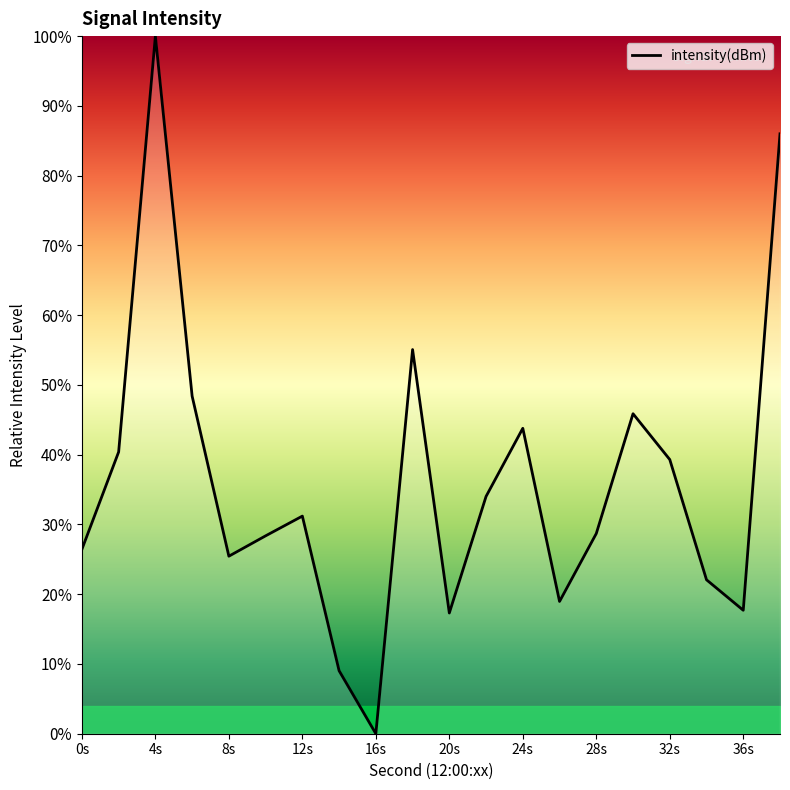

What is the greatest value displayed?

100.0